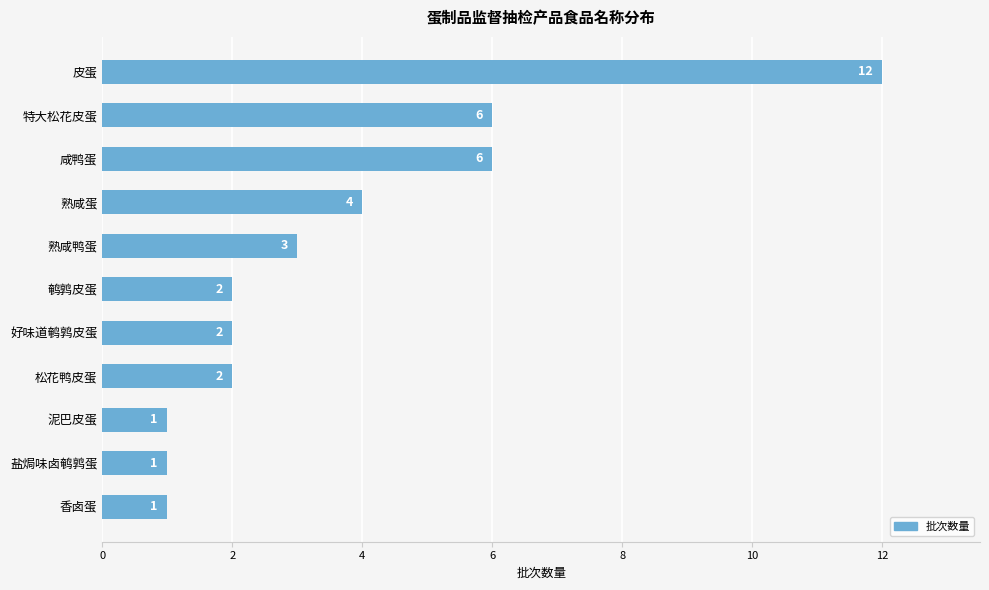

Is it true that the value at 皮蛋 is 18?

False